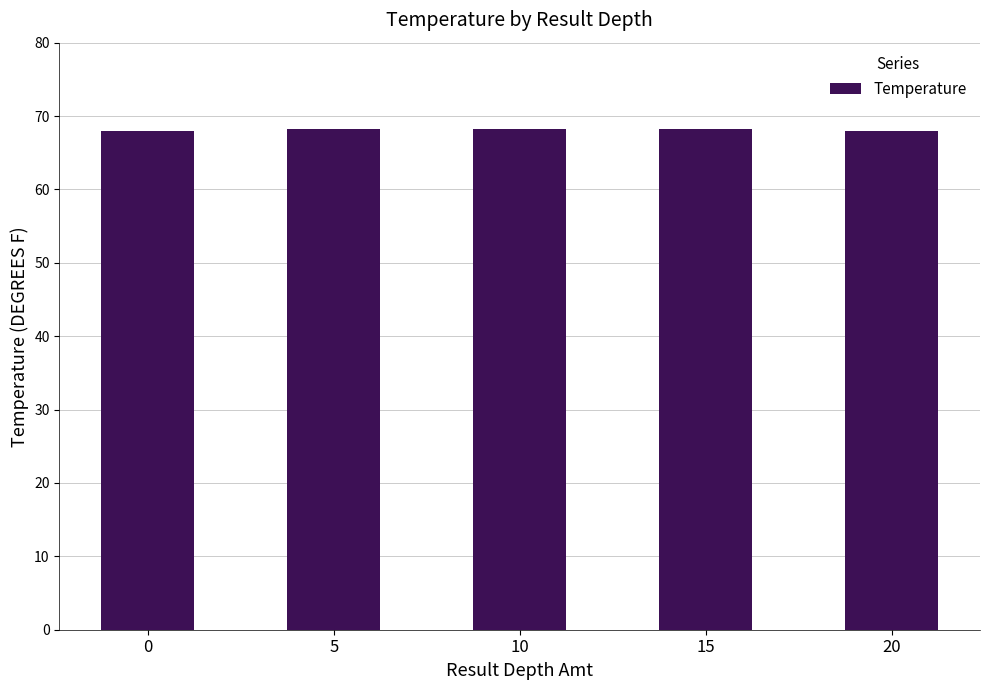

What is the ratio of the value at 20 to the value at 10?

1.0